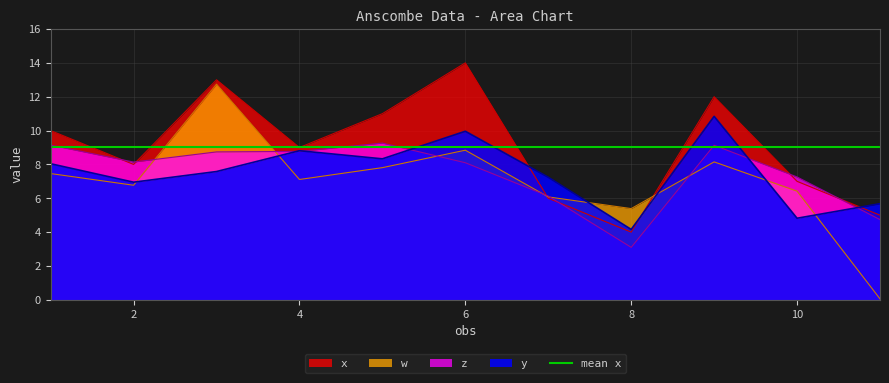

What is the value of the w point at the 5th from the left?

7.8